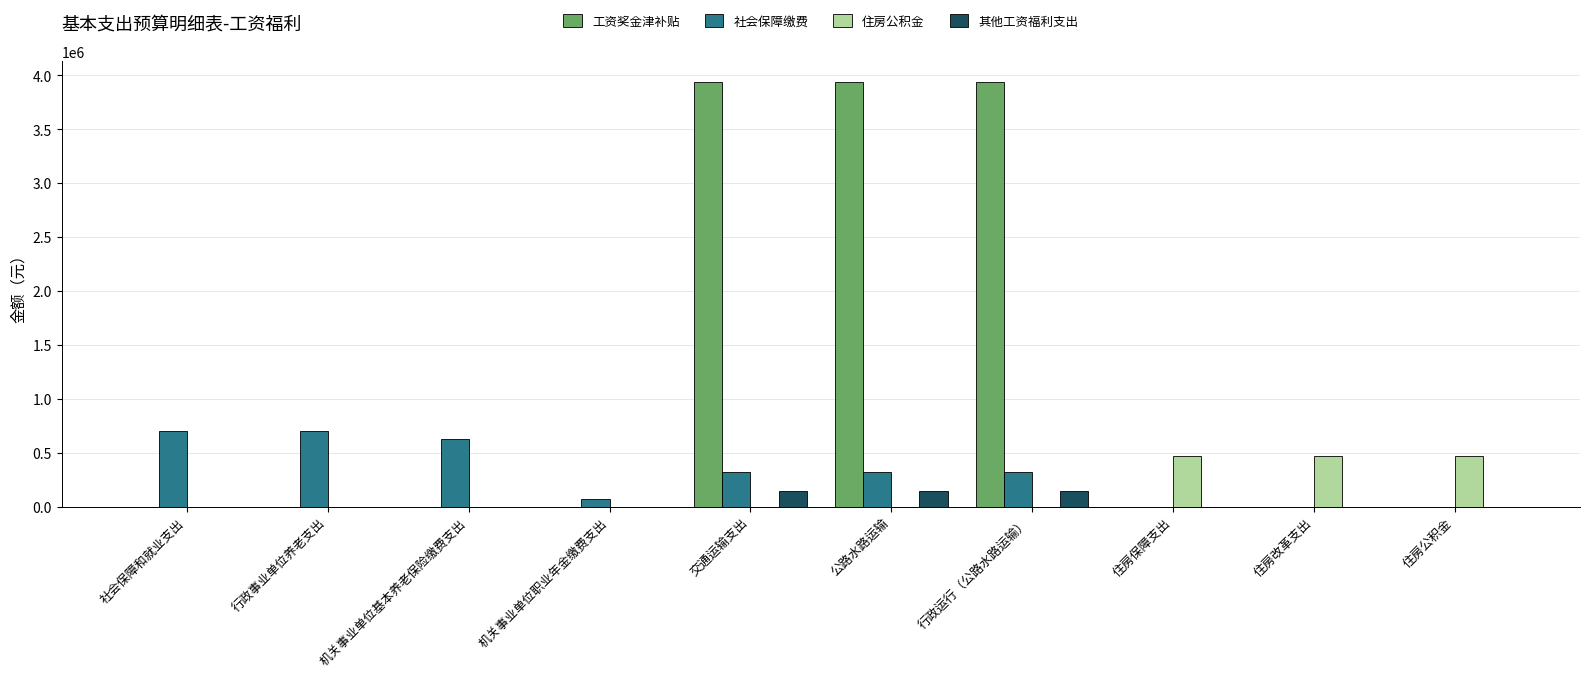

Between 社会保障和就业支出 and 机关事业单位职业年金缴费支出, which series saw the biggest shift?

社会保障缴费